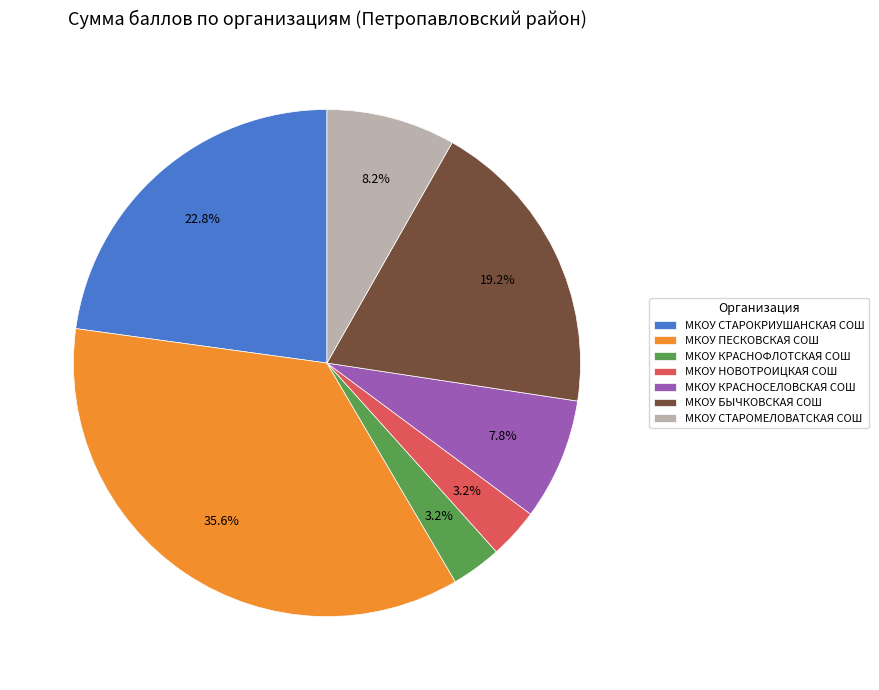

Which category has the biggest portion of the pie?

МКОУ ПЕСКОВСКАЯ СОШ